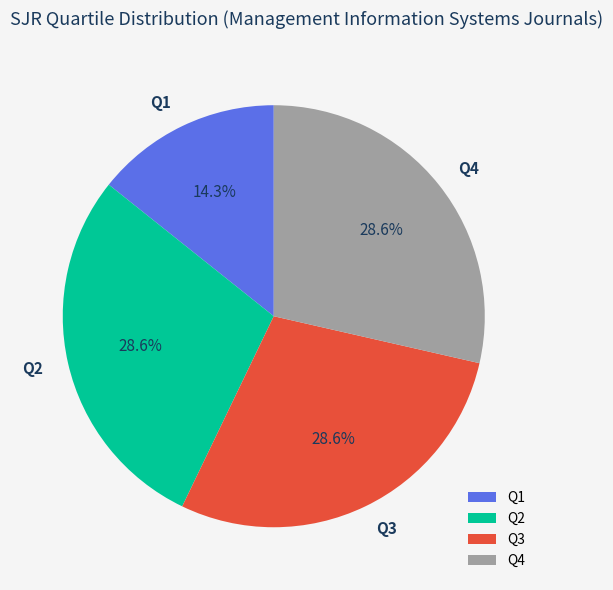

To the nearest percent, what is the difference between the Q4 and Q1 slice percentages?

14%